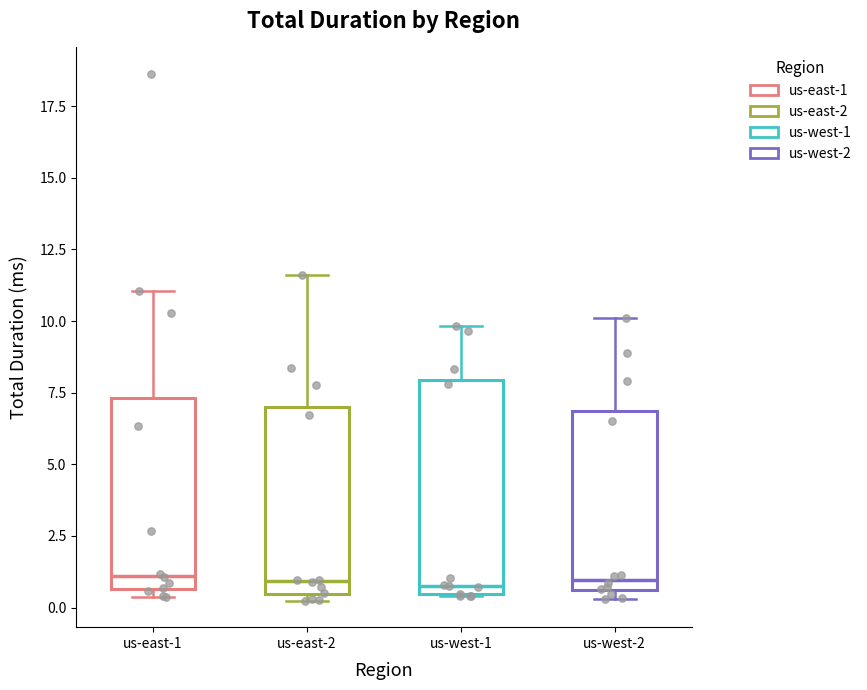

Reading left to right, transcribe this box plot: for each box, give where its median line is, the range the box spans, and where its two whiskers end, as read against the y-axis. The values are not printed on the chart, so give them approximately, as read against the axis.

us-east-1: median 1.0, box 0.5 to 7.5, whiskers 0.5 (just below the box's lower edge) to 11.0
us-east-2: median 1.0, box 0.5 to 7.0, whiskers 0.0 to 11.5
us-west-1: median 1.0, box 0.5 to 8.0, whiskers 0.5 to 10.0
us-west-2: median 1.0, box 0.5 to 7.0, whiskers 0.5 (just below the box's lower edge) to 10.0